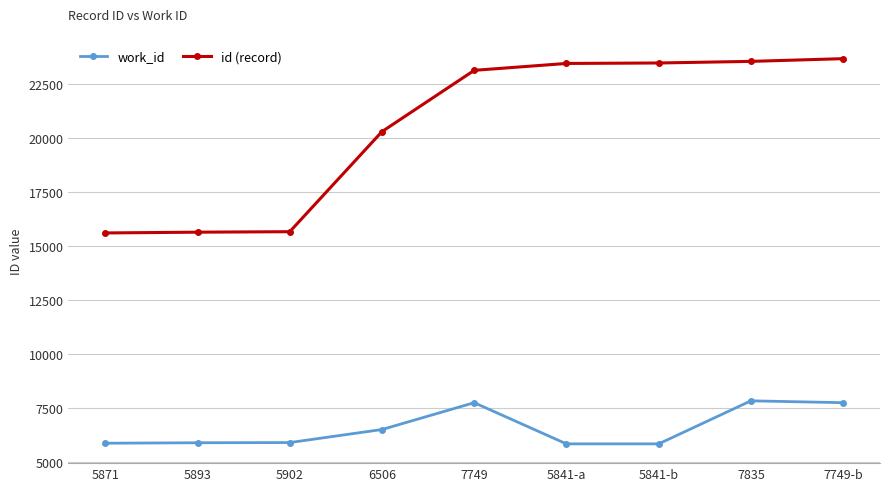

What is the lowest value of the work_id series?

5841